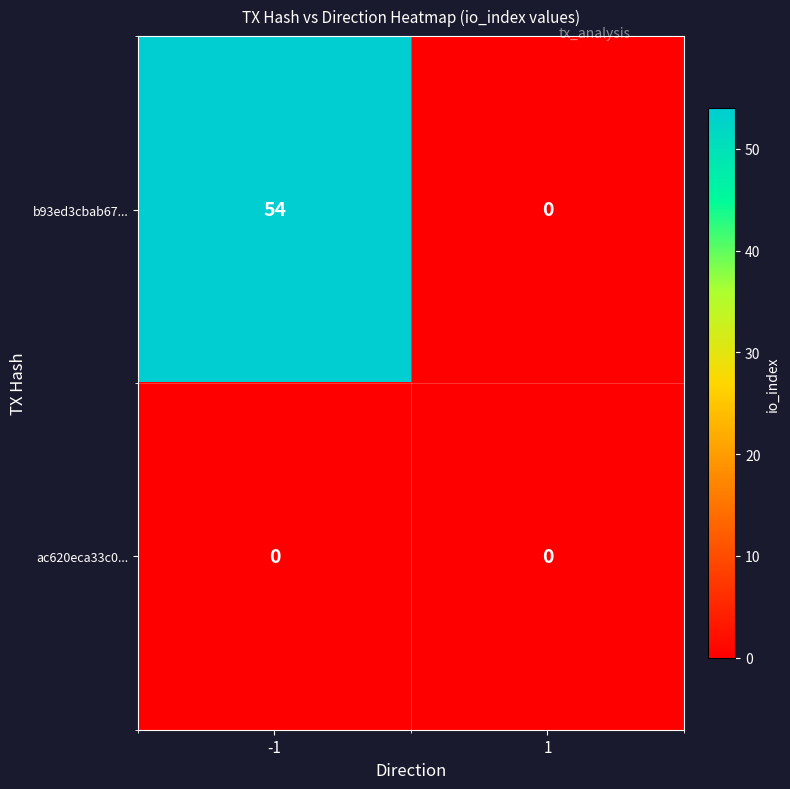

Which series changed the most between -1 and 1?

b93ed3cbab67...